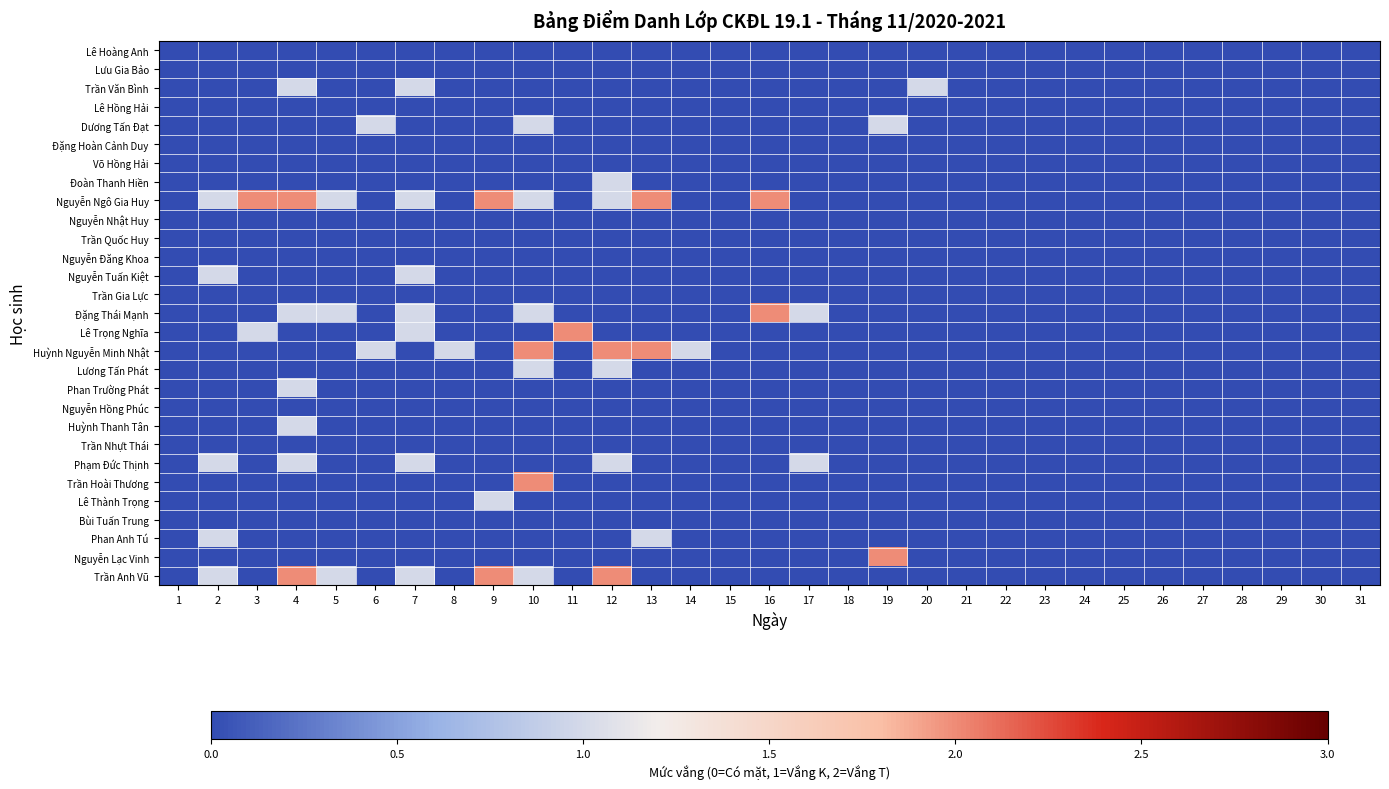

List the series in order of their peak value, highest first.

Nguyễn Ngô Gia Huy, Đặng Thái Mạnh, Lê Trọng Nghĩa, Huỳnh Nguyễn Minh Nhật, Trần Hoài Thương, Nguyễn Lạc Vinh, Trần Anh Vũ, Trần Văn Bình, Dương Tấn Đạt, Đoàn Thanh Hiền, Nguyễn Tuấn Kiệt, Lương Tấn Phát, Phan Trường Phát, Huỳnh Thanh Tân, Phạm Đức Thịnh, Lê Thành Trọng, Phan Anh Tú, Lê Hoàng Anh, Lưu Gia Bảo, Lê Hồng Hải, Đặng Hoàn Cảnh Duy, Võ Hồng Hải, Nguyễn Nhật Huy, Trần Quốc Huy, Nguyễn Đăng Khoa, Trần Gia Lực, Nguyễn Hồng Phúc, Trần Nhựt Thái, Bùi Tuấn Trung